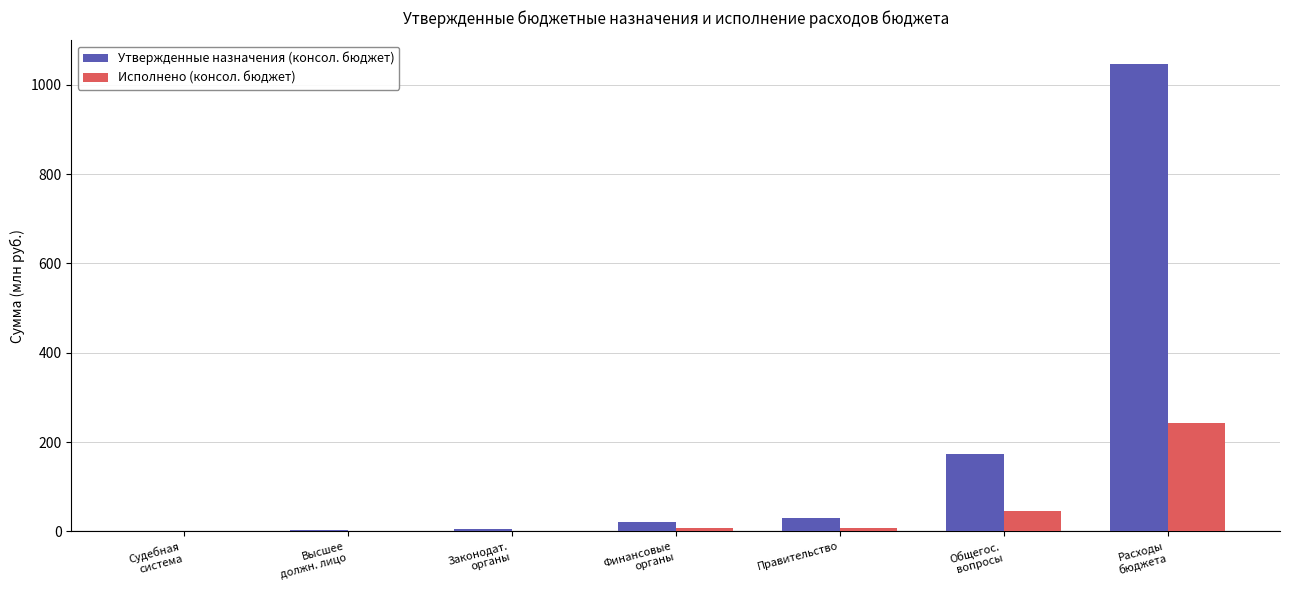

What is the average value of the Исполнено (консол. бюджет) series?

43.7